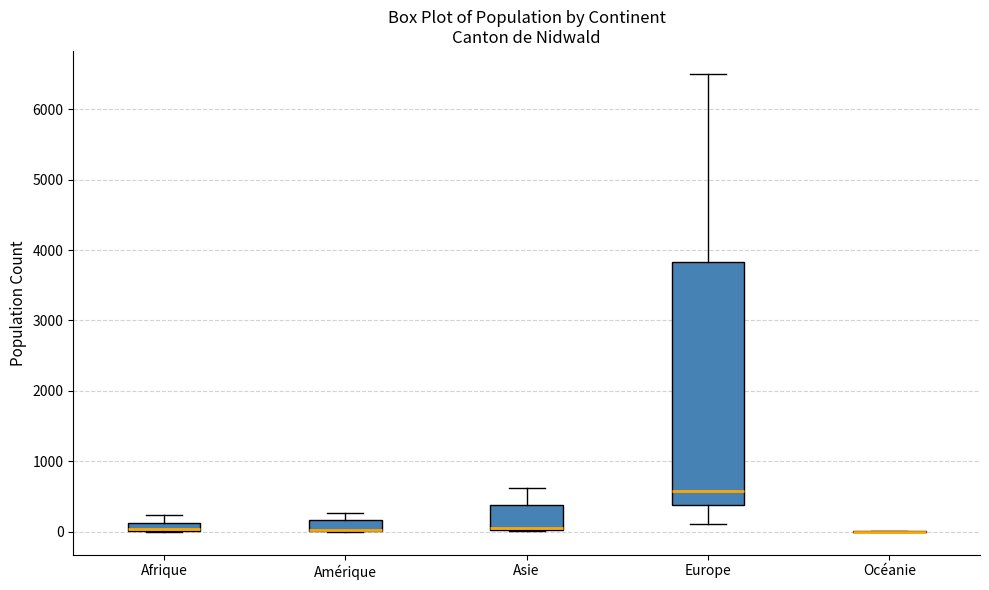

Where is the lower edge of the box for Europe on the y-axis? The values are not printed on the chart, so give them approximately, as read against the axis.

400